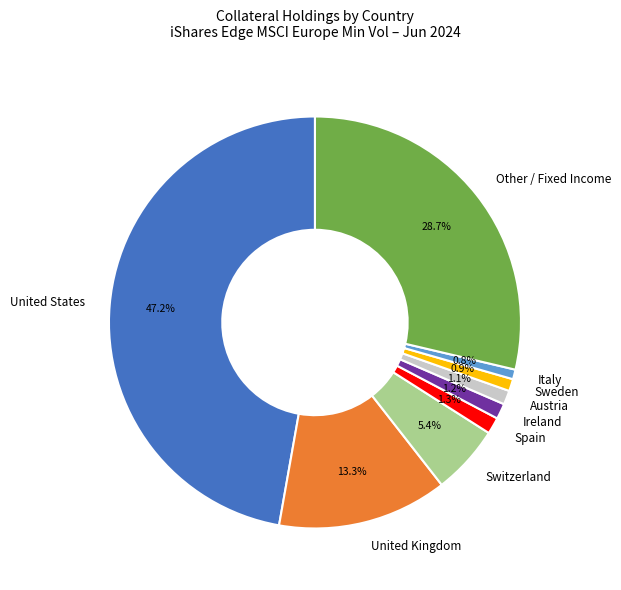

How much of the chart is everything except Ireland?

98.8%